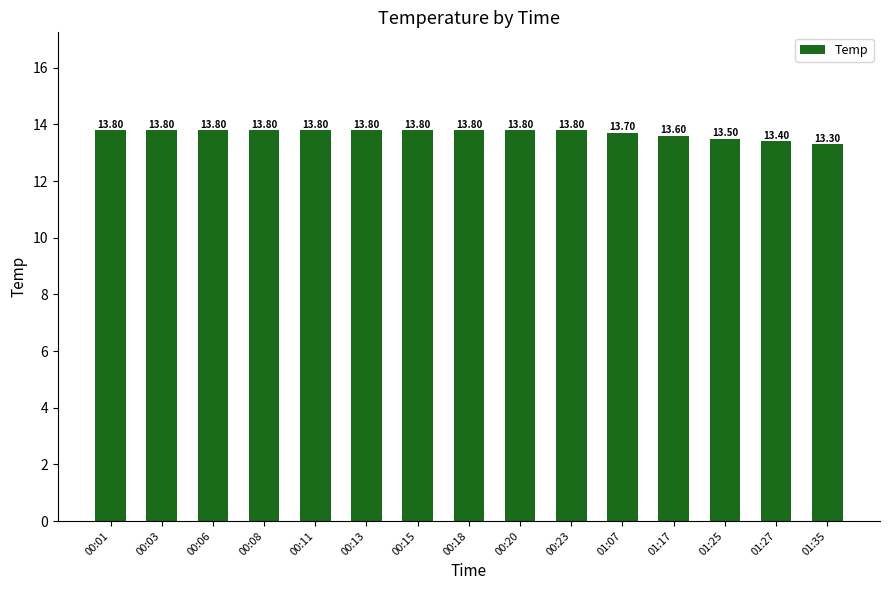

What is the difference between the maximum and second lowest values?

0.4